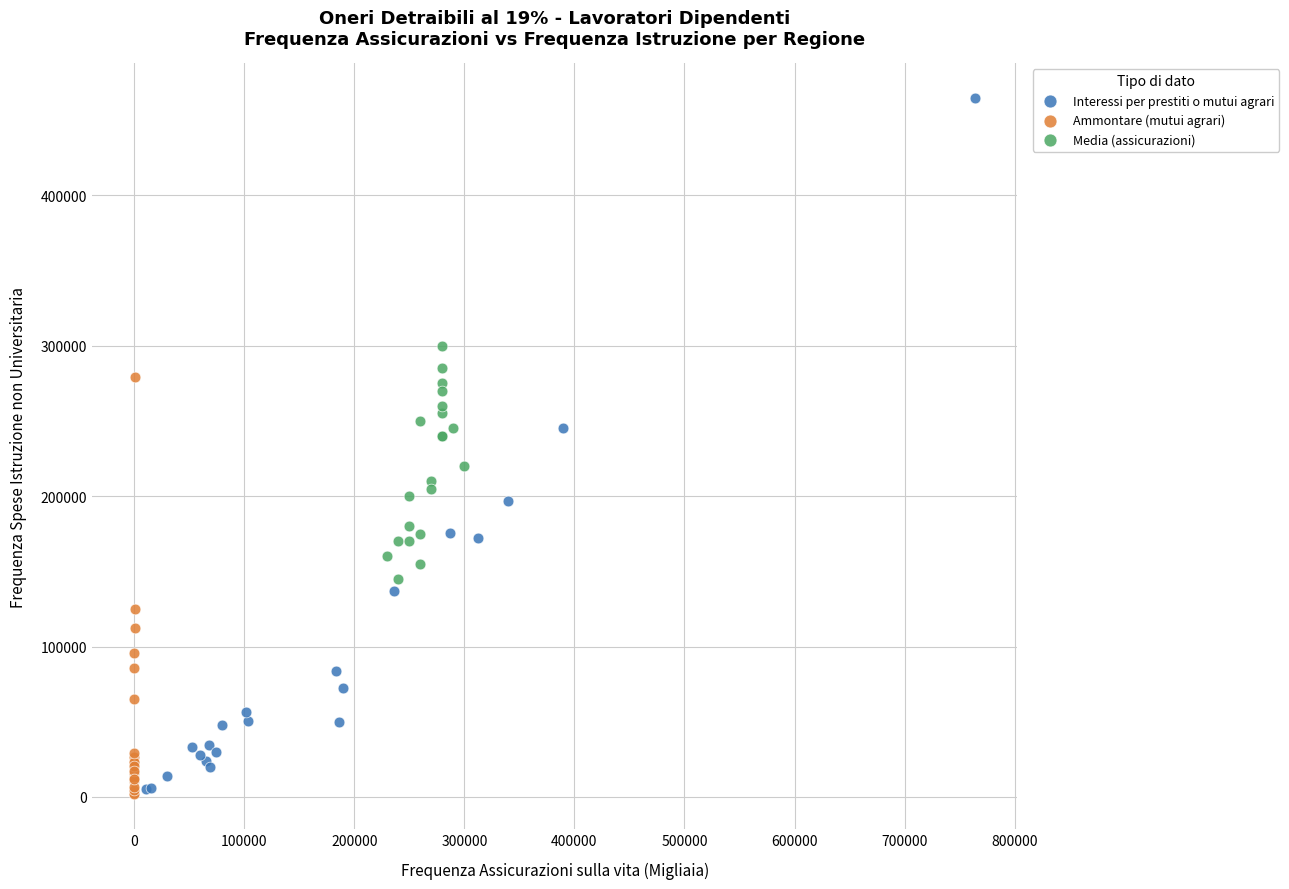

Which series has the widest spread of Y values?

Interessi per prestiti o mutui agrari